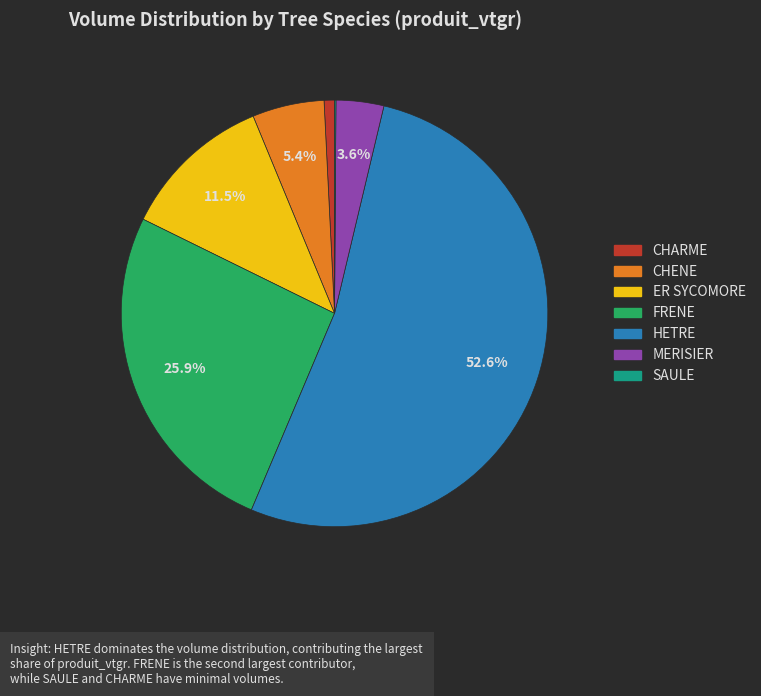

Which has a higher value, HETRE or ER SYCOMORE?

HETRE